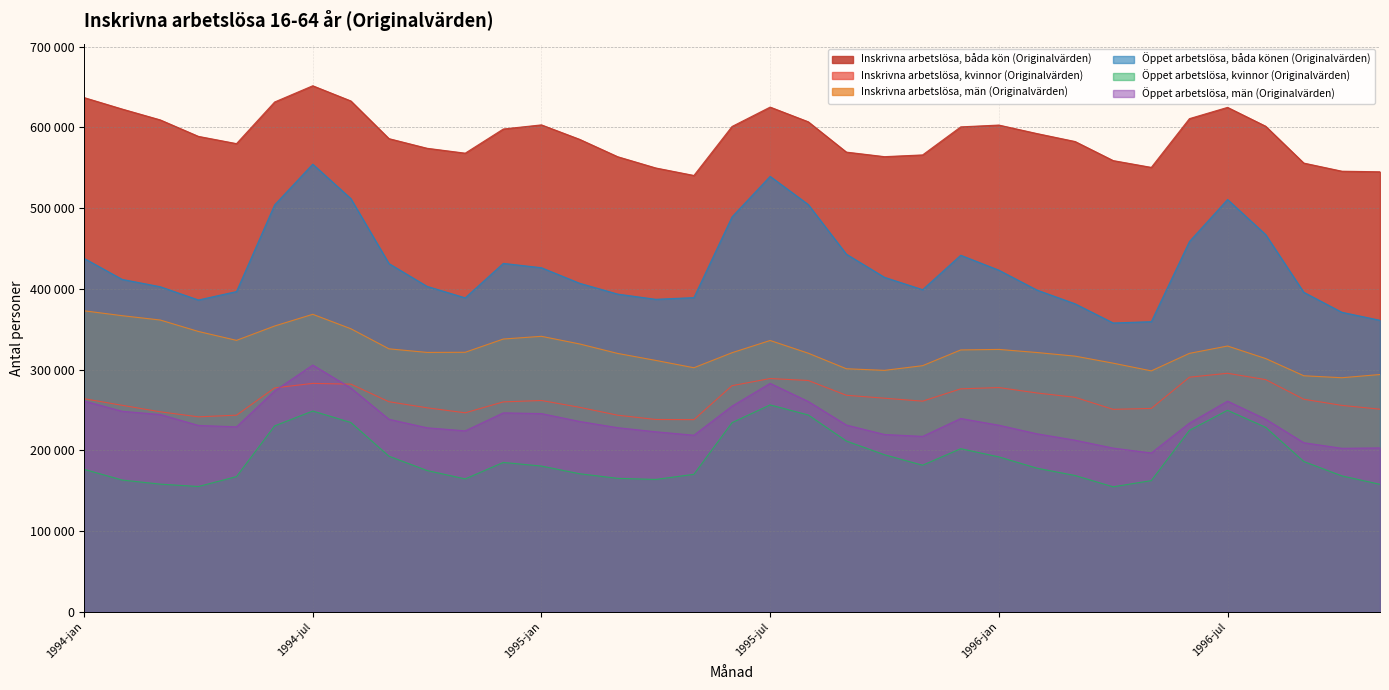

How many lines are shown in the chart?

6